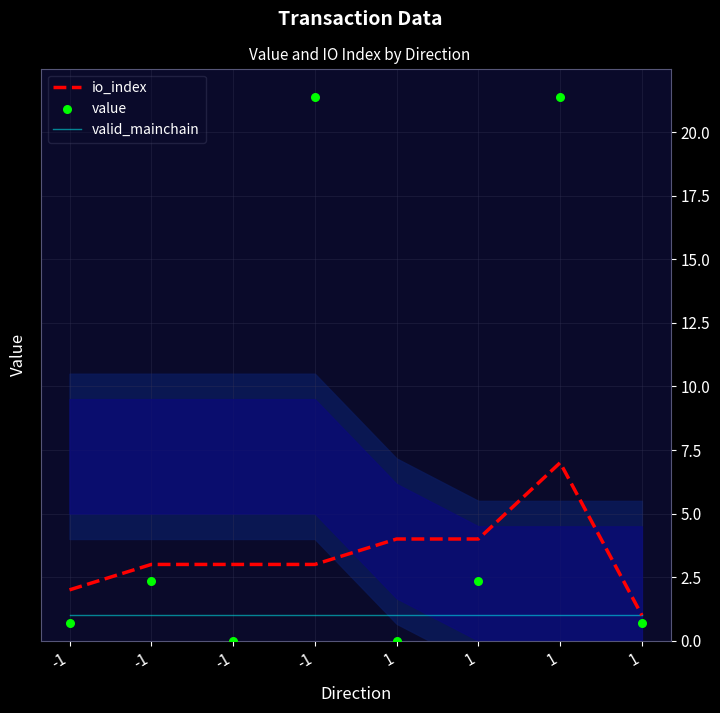

Which series reaches the maximum Y coordinate?

value